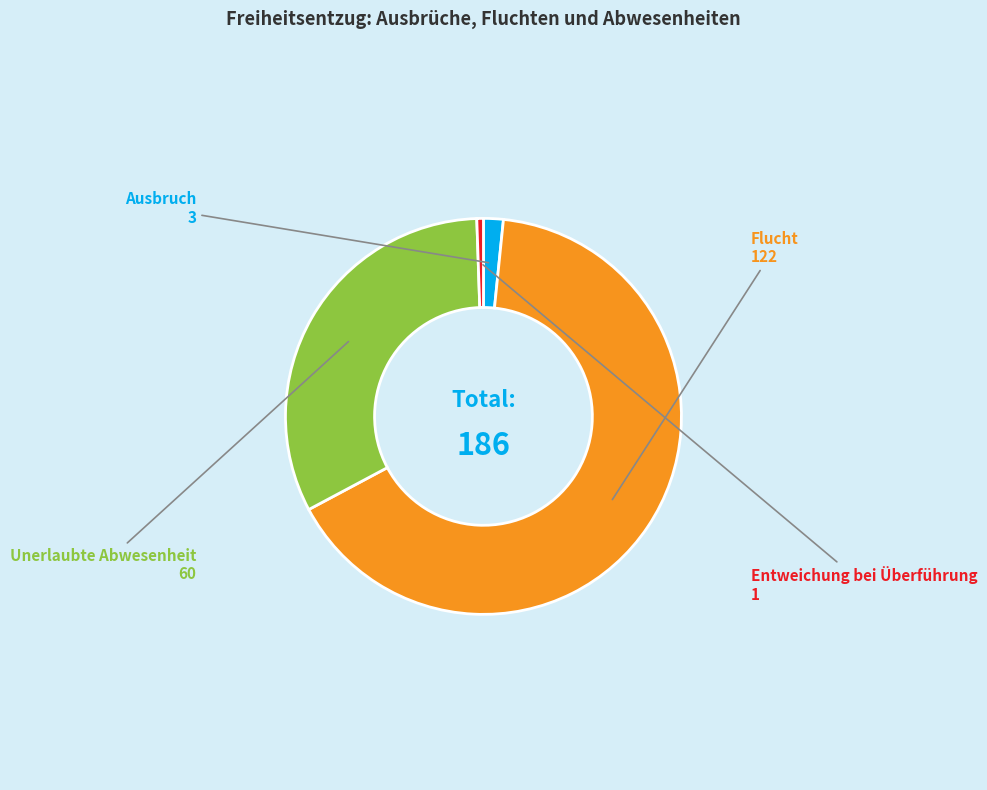

Which slice is the smallest?

Entweichung bei Überführung